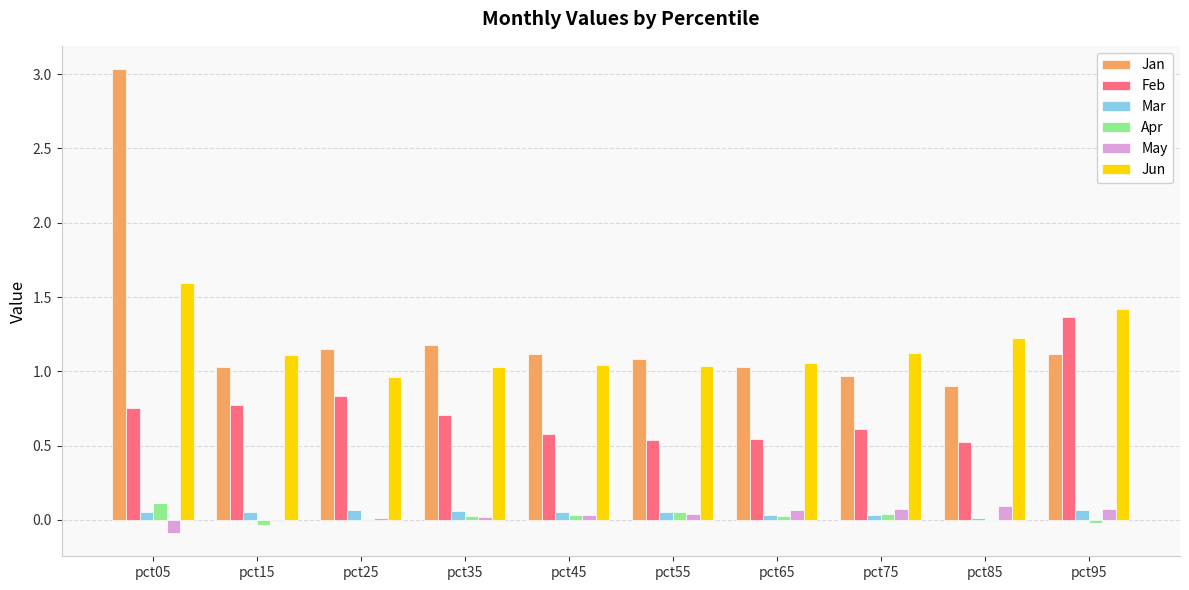

The value of Jun at pct55 is 1.0. True or false?

True